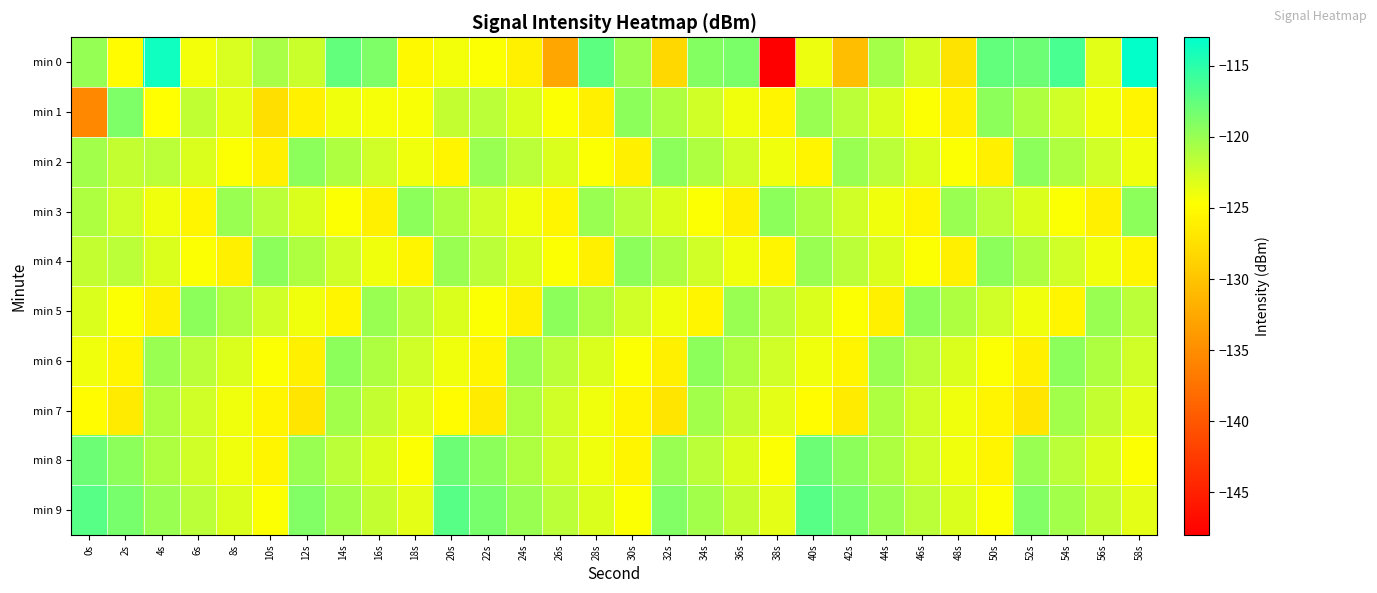

Which has a higher value, 42s or 4s?

4s